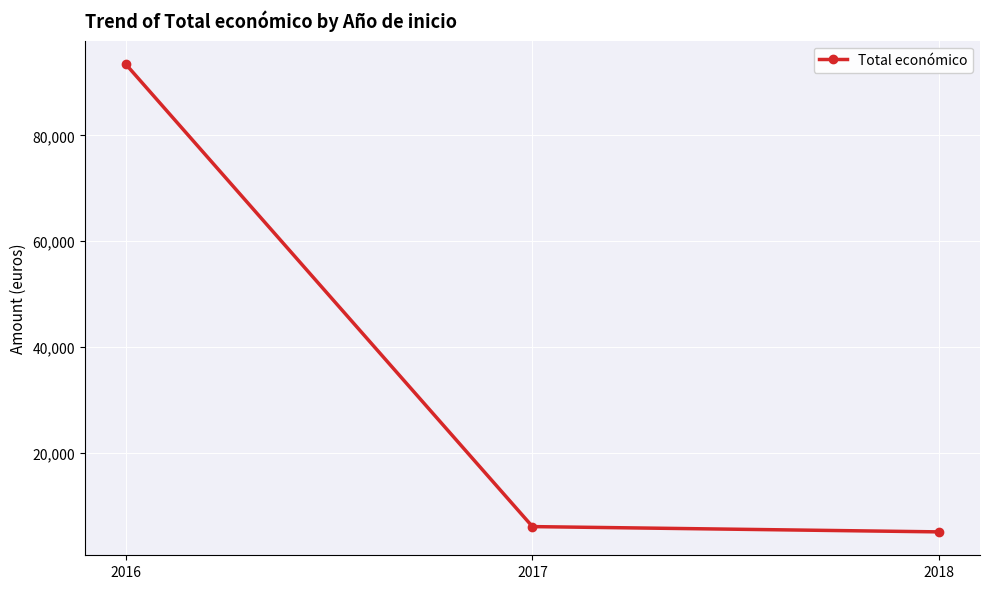

What value does the data have at 2016, to the nearest 100?

93500